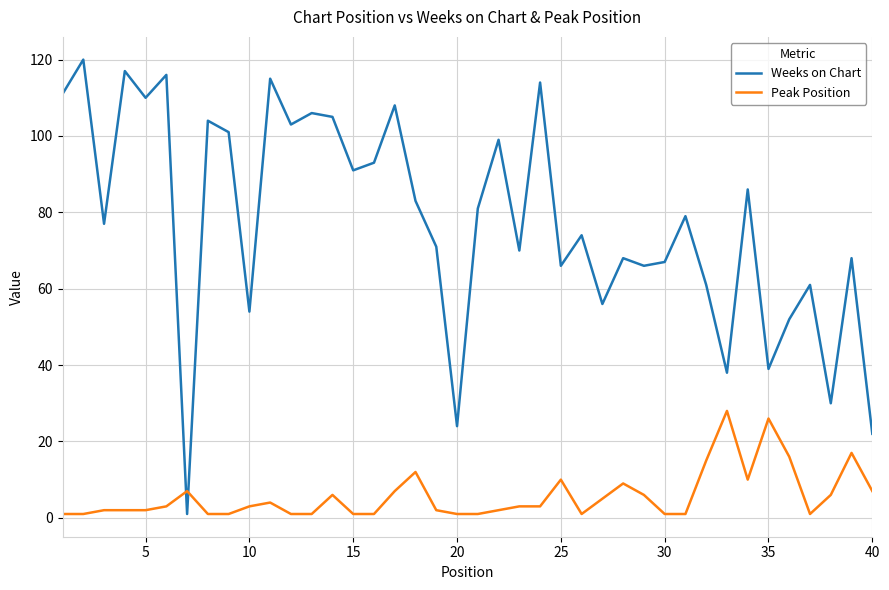

Rank the series by their average value, from lowest to highest.

Peak Position, Weeks on Chart